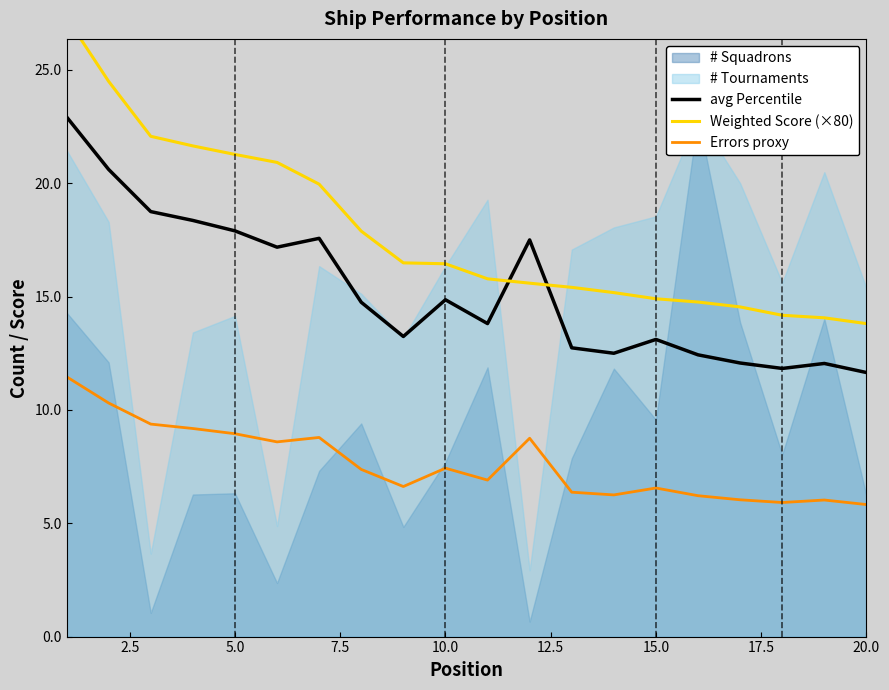

True or false: Errors proxy and avg Percentile intersect in this chart.

False